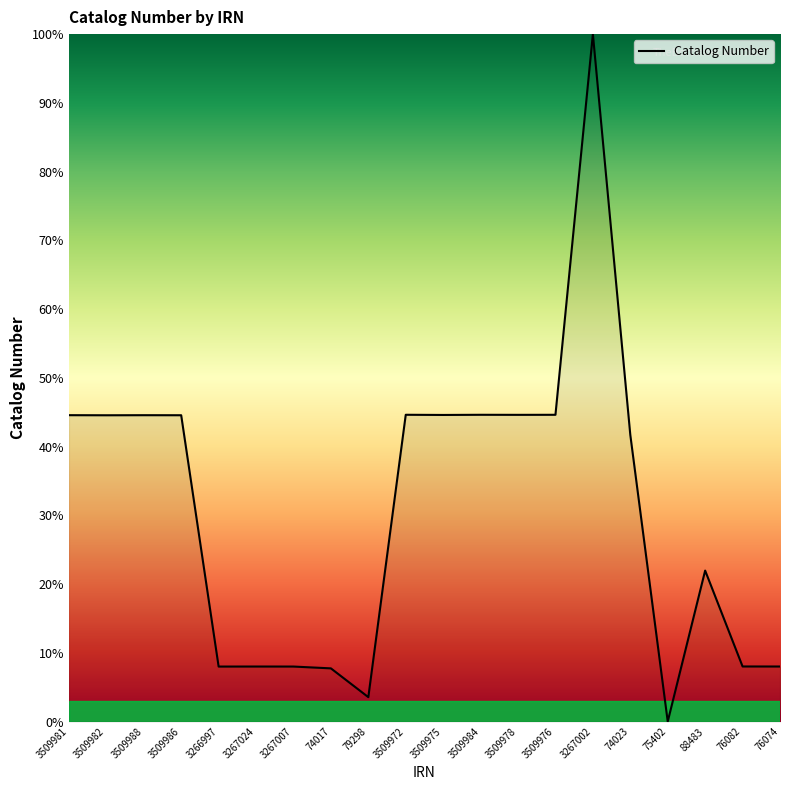

What position from the right is 3509981?

20